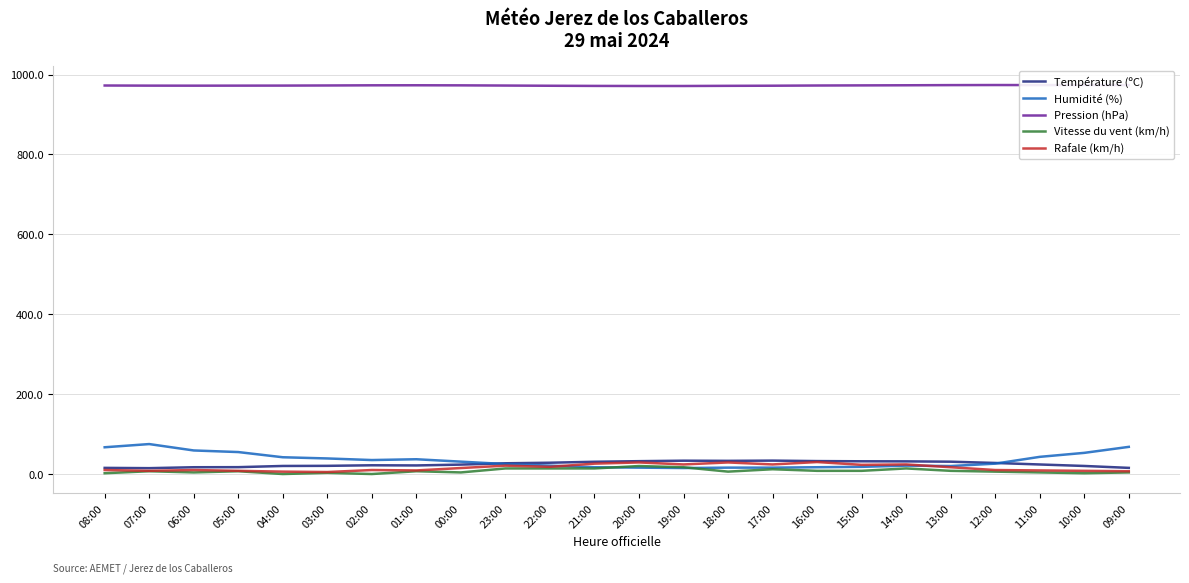

Which series has the largest total across all categories?

Pression (hPa)